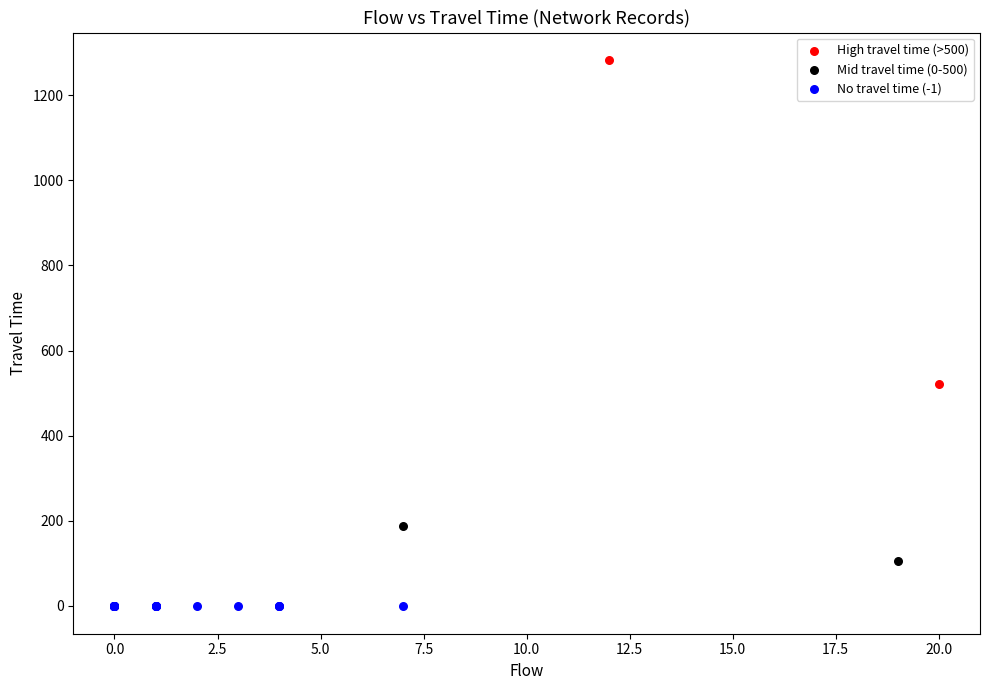

What are all the series names shown in the legend?

High travel time (>500), Mid travel time (0-500), No travel time (-1)